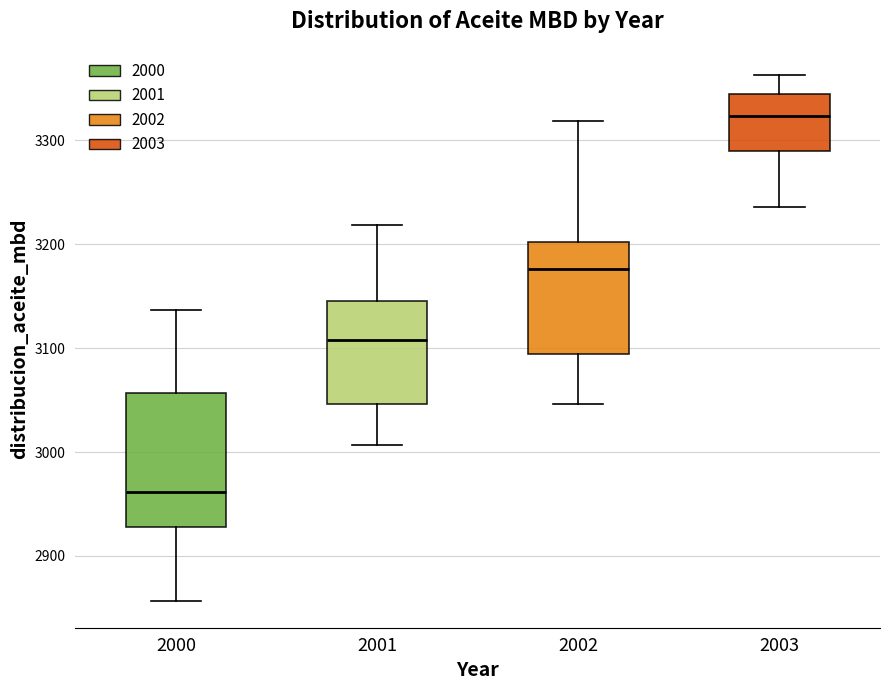

Where is the lower edge of the box at x = 2000 on the y-axis? The values are not printed on the chart, so give them approximately, as read against the axis.

2930